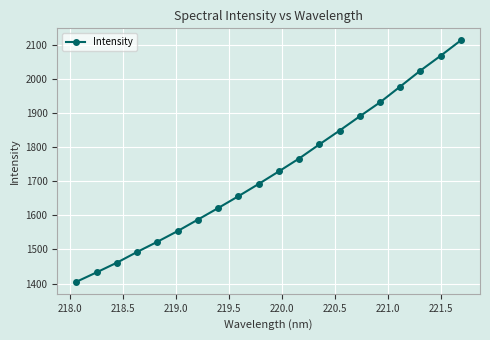

What is the maximum value shown in the chart?

2112.1